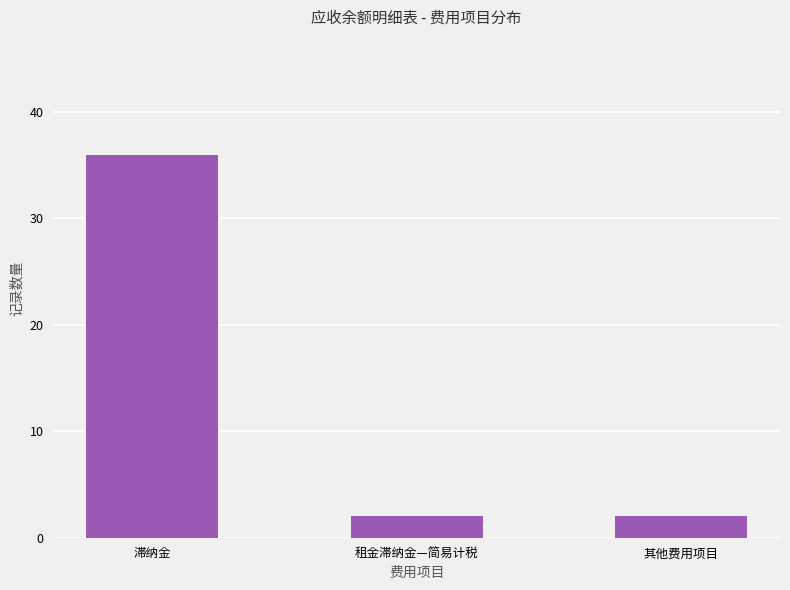

What is the greatest value displayed?

36